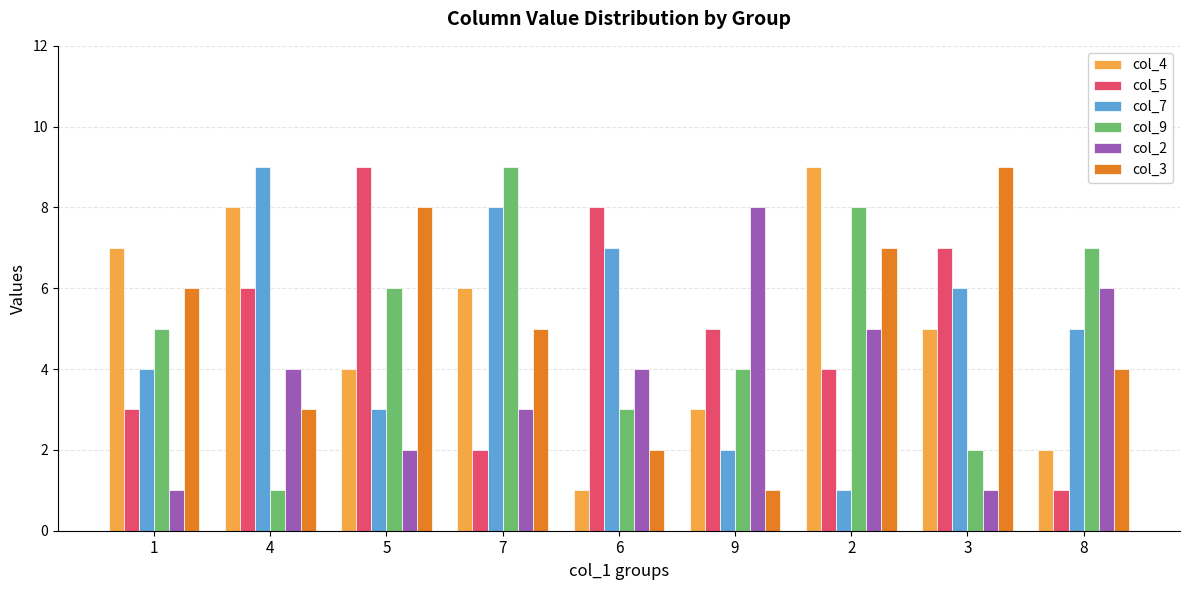

Is it true that col_7 equals 3 at 9?

False